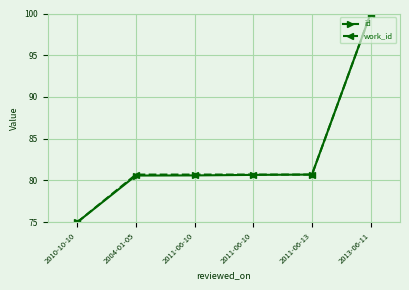

Between 2011-06-10 and 2011-06-13, which series saw the biggest shift?

id